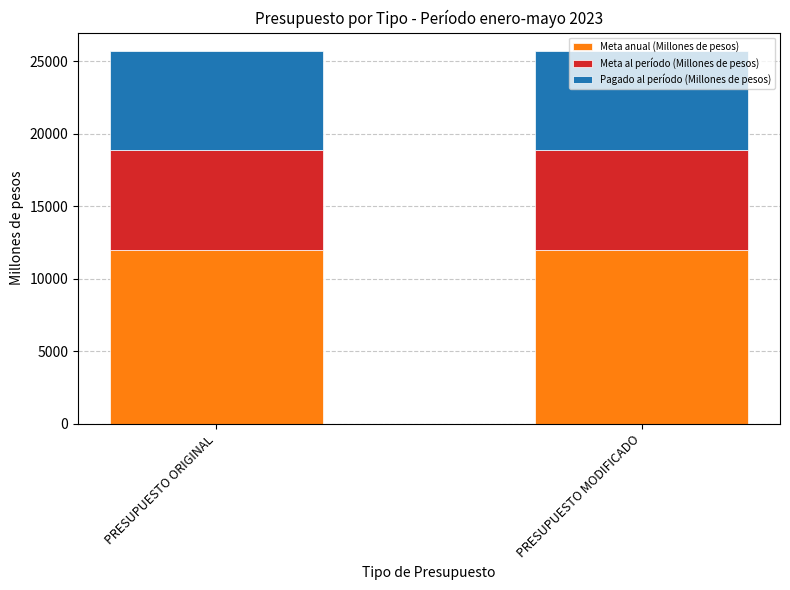

What is the highest value of the Meta anual (Millones de pesos) series?

11957.2